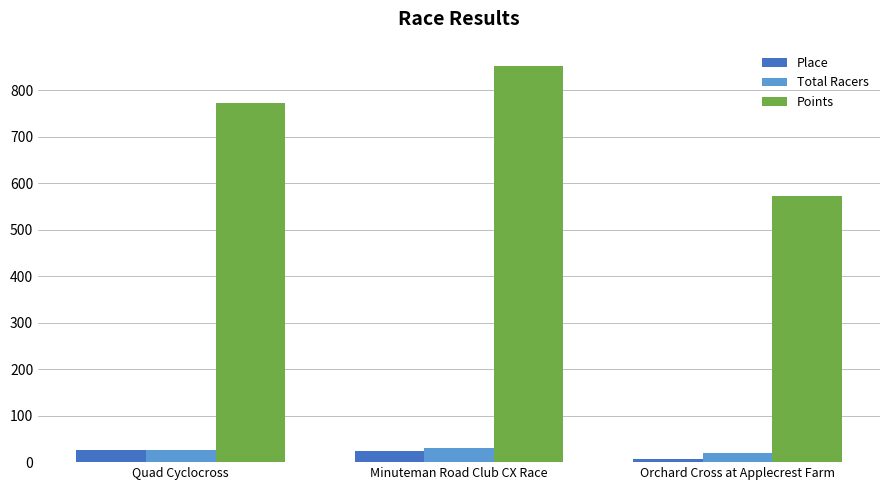

Which series has the largest range (max minus min)?

Points